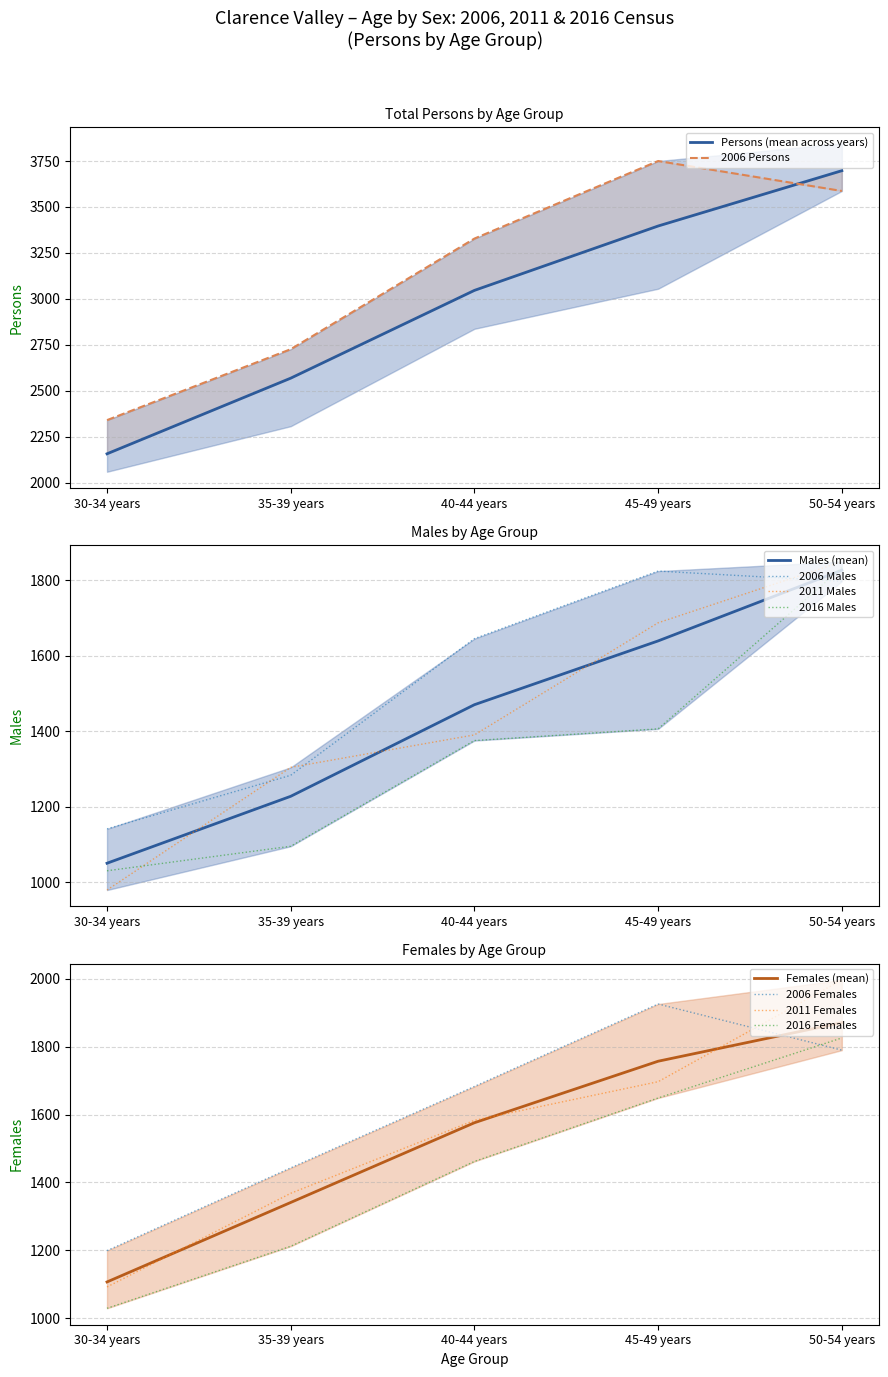

What is the label of the 3rd point from the right?

40-44 years